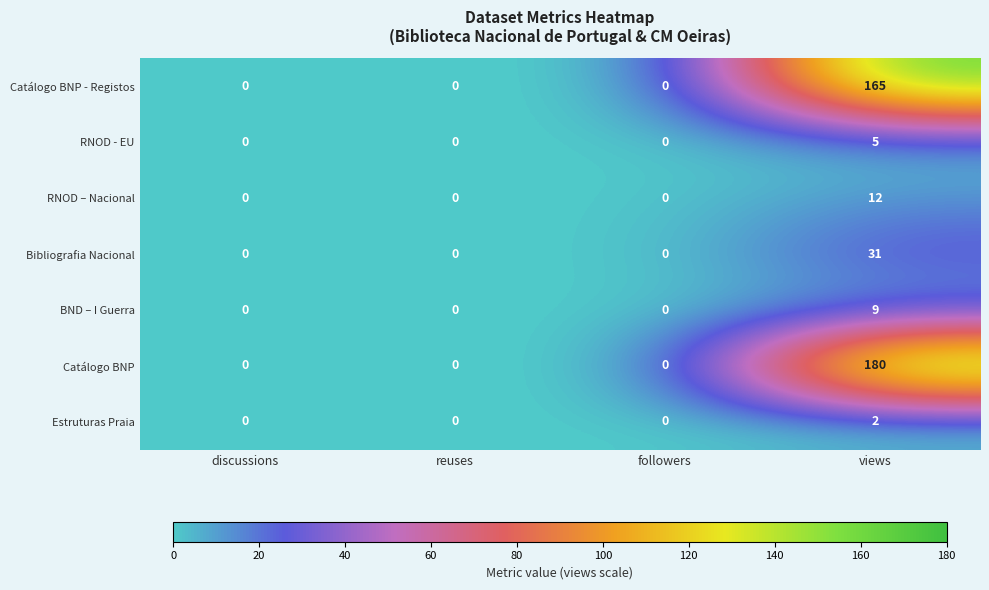

Which series changed the most between reuses and views?

Catálogo BNP